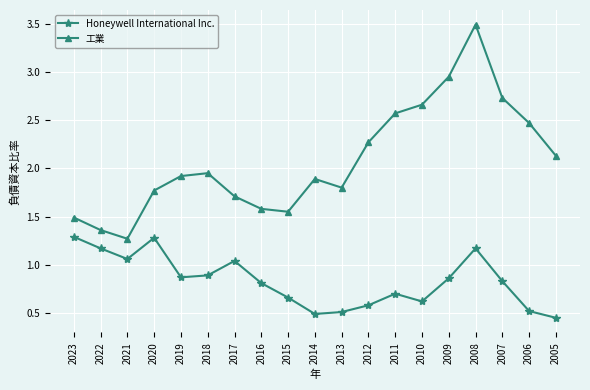

How many interior local peaks does the Honeywell International Inc. series have?

4